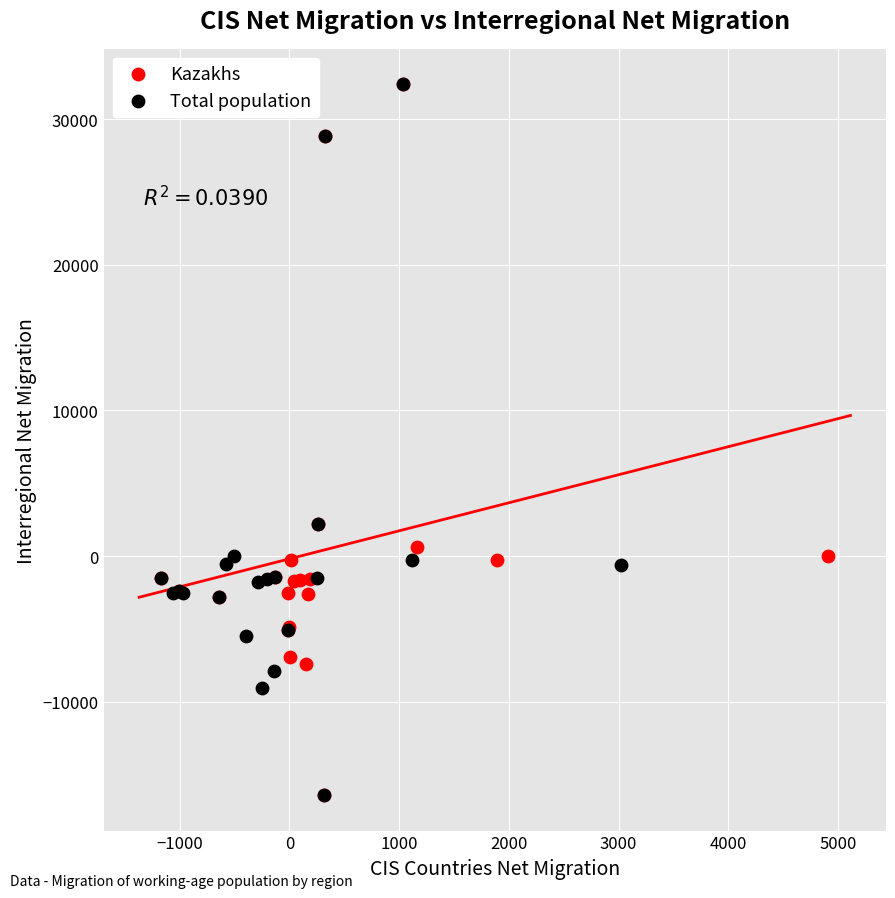

What are all the series names shown in the legend?

Kazakhs, Total population